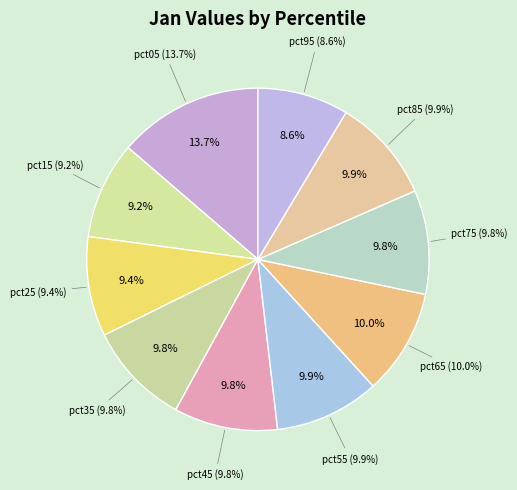

Which slice is the smallest?

pct95